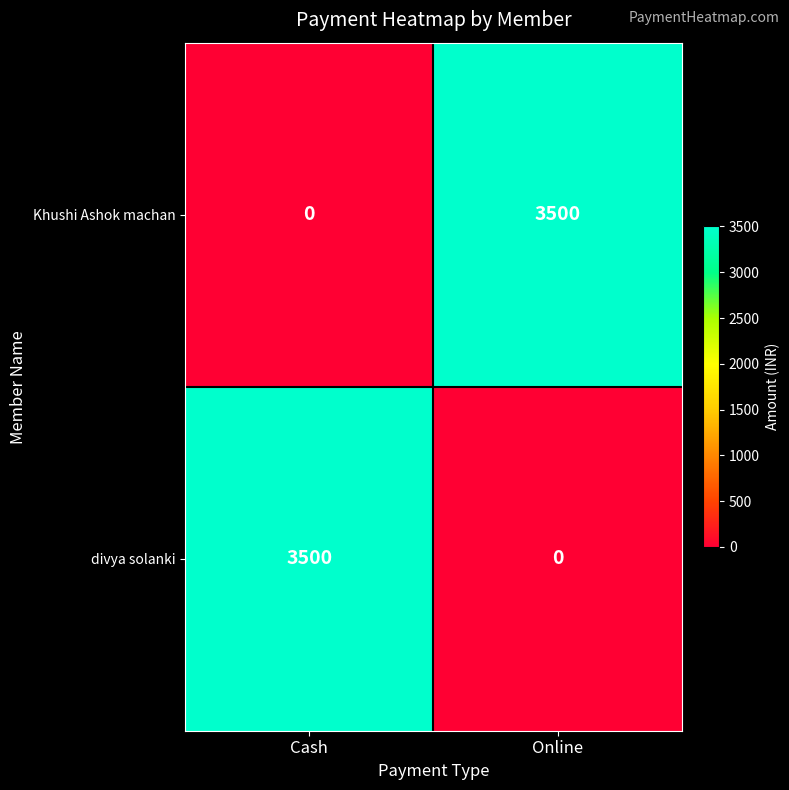

What is the sum of the Khushi Ashok machan values at Cash and Online?

3500